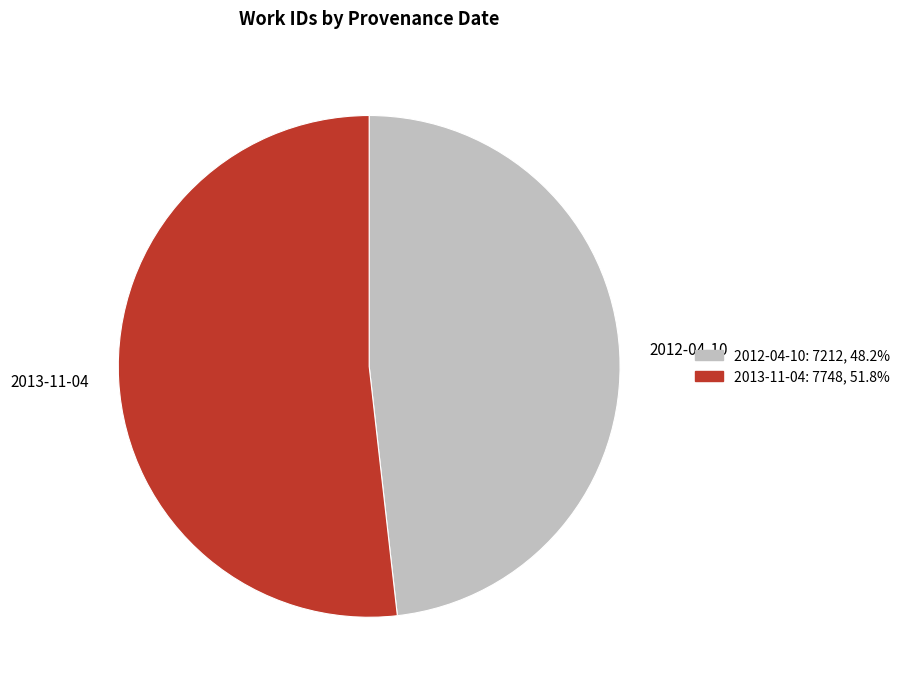

What is the largest slice in the pie chart?

2013-11-04